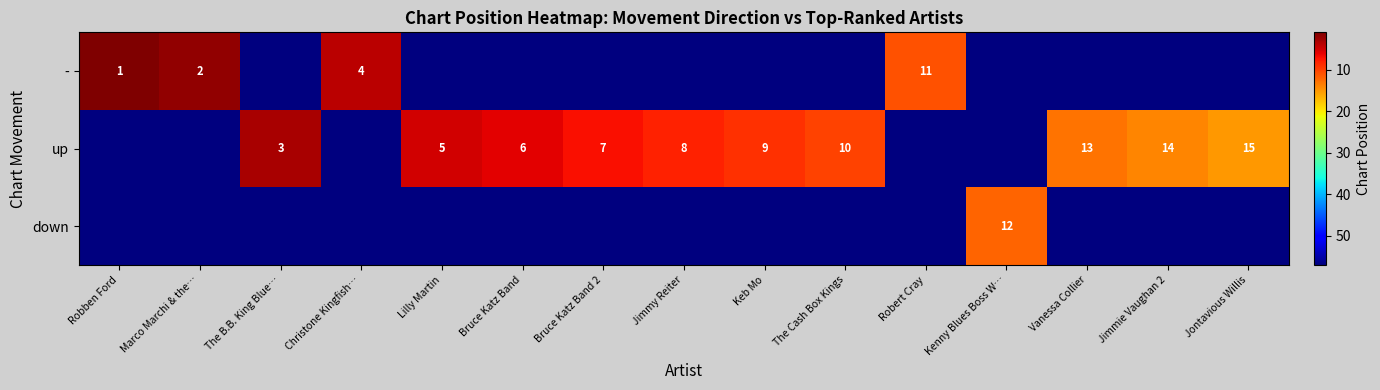

True or false: up has a value of 15 at Jontavious Willis.

True